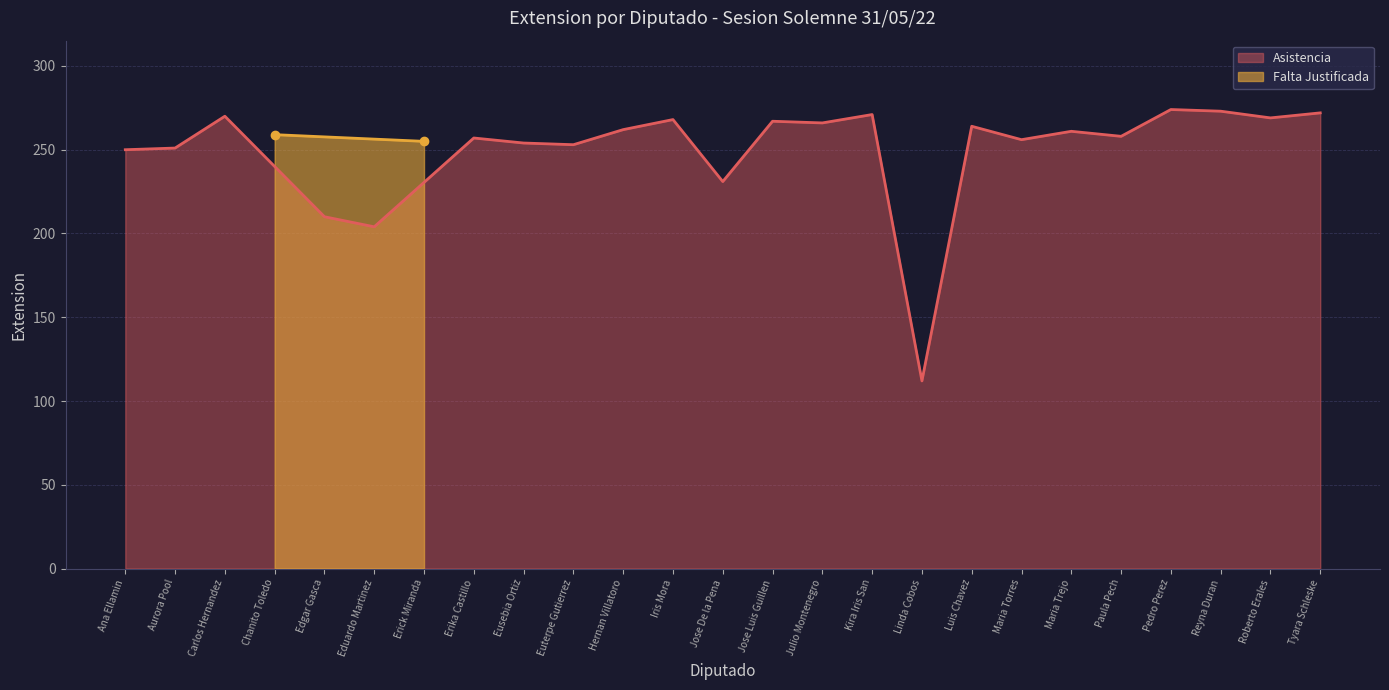

How many values exceed 261?

11